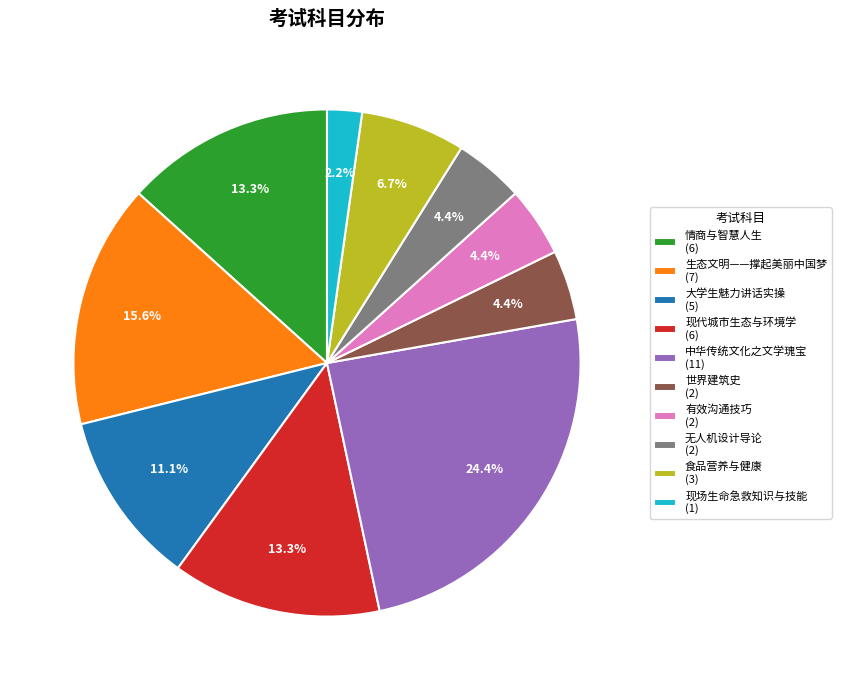

Is 世界建筑史 the majority of the pie?

No